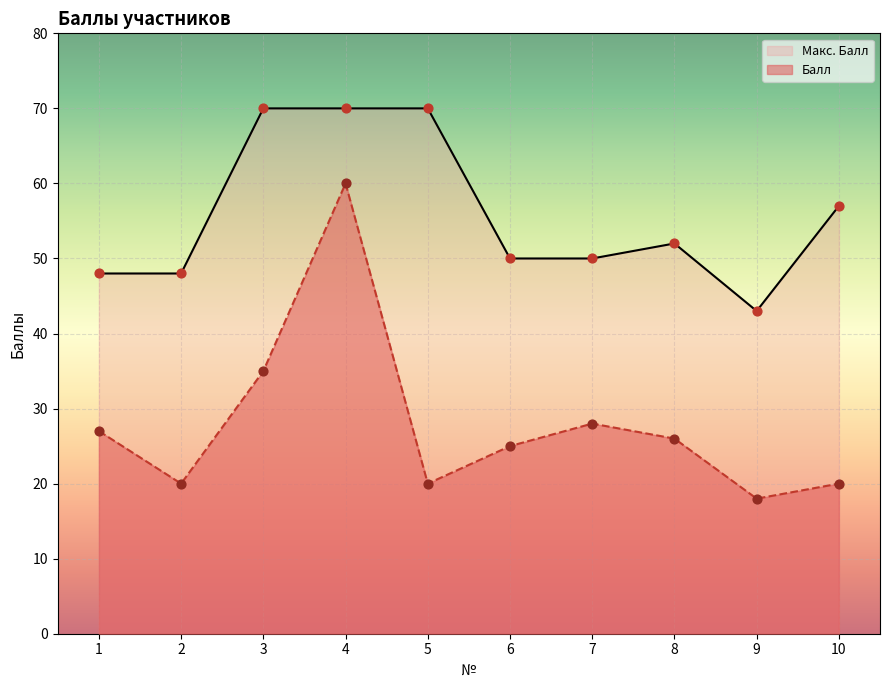

At how many categories does at least one series exceed 41?

10